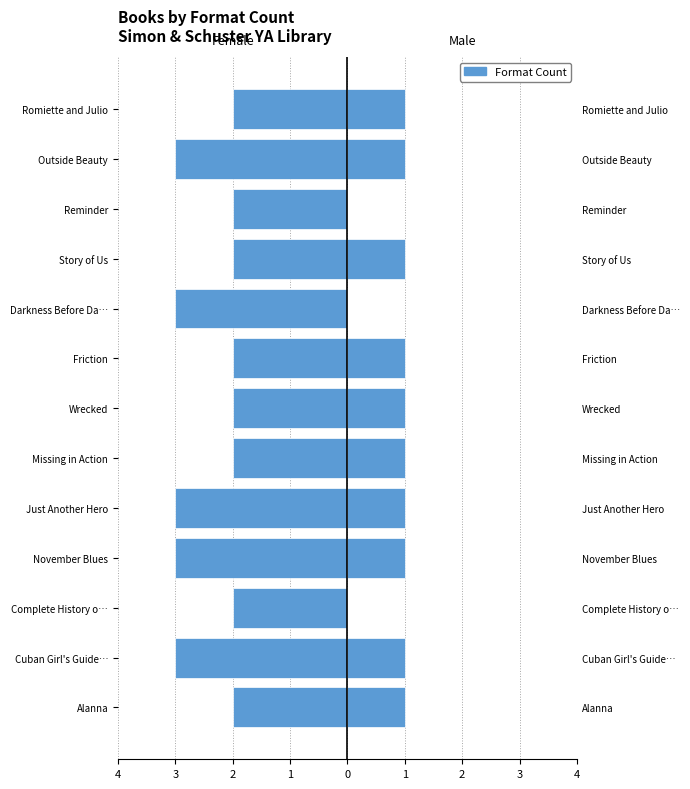

The Male series shows 1 at Missing in Action. True or false?

False